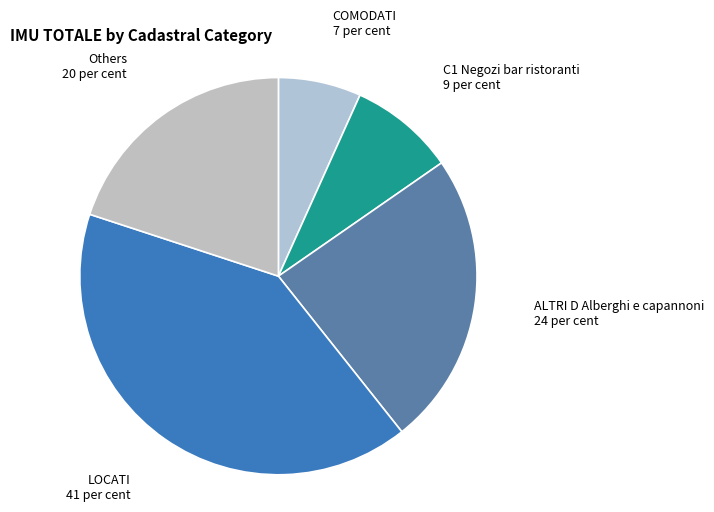

Which has a higher value, COMODATI or Others?

Others